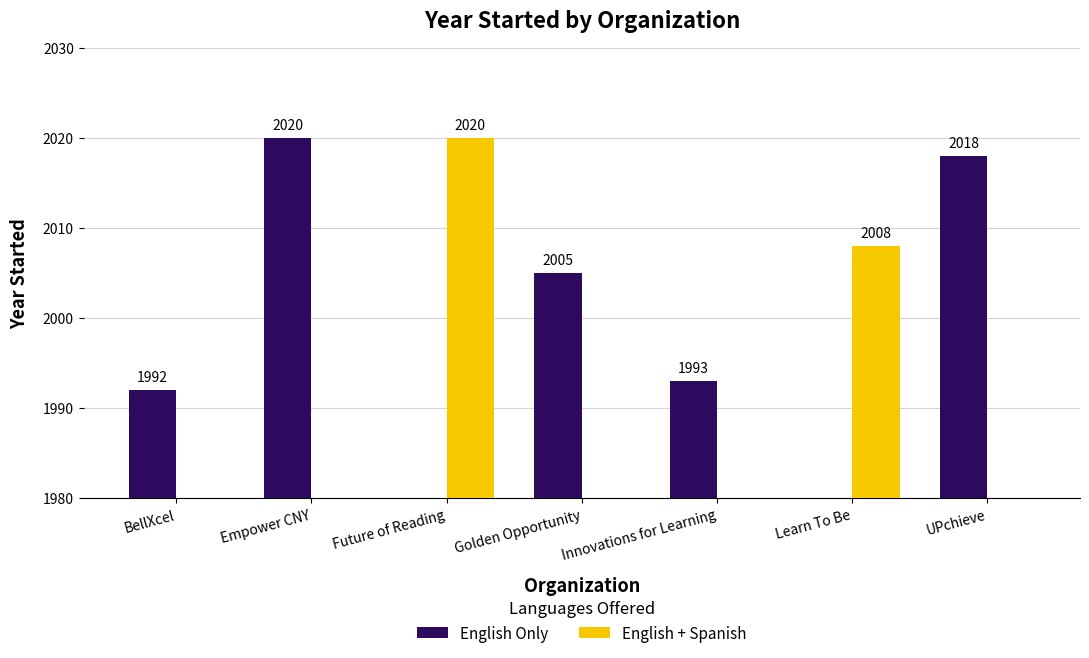

Between Learn To Be and BellXcel, which is larger?

BellXcel